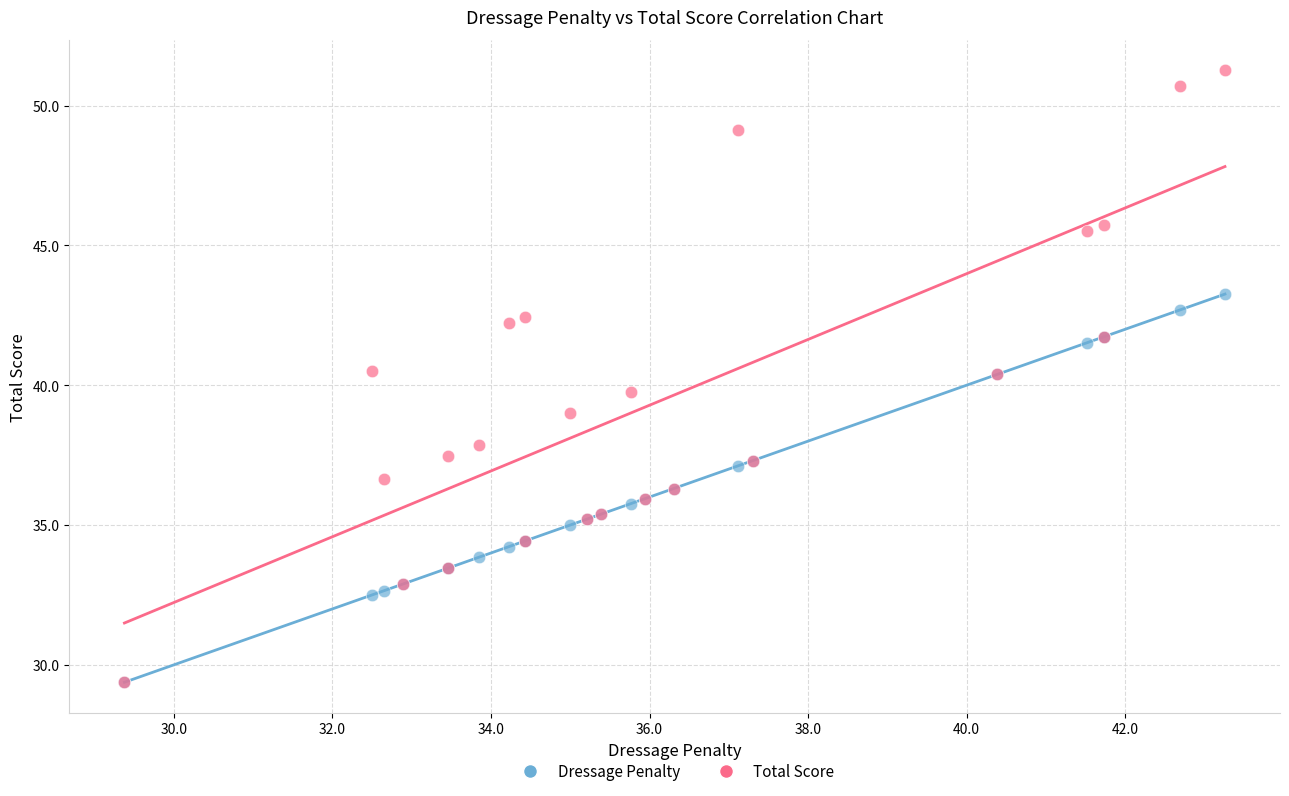

What are all the series names shown in the legend?

Dressage Penalty, Total Score